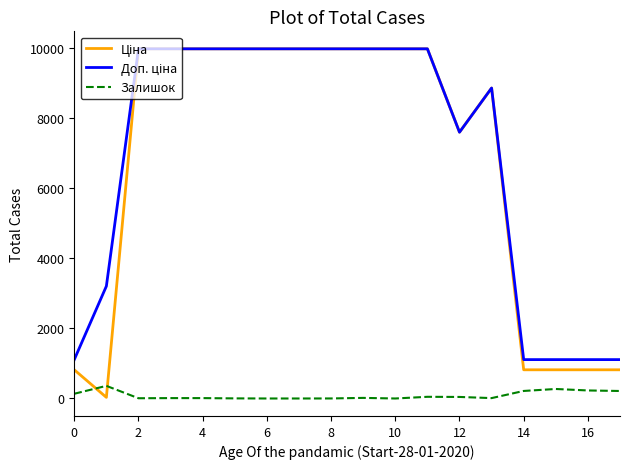

What is the greatest value displayed?

9975.0